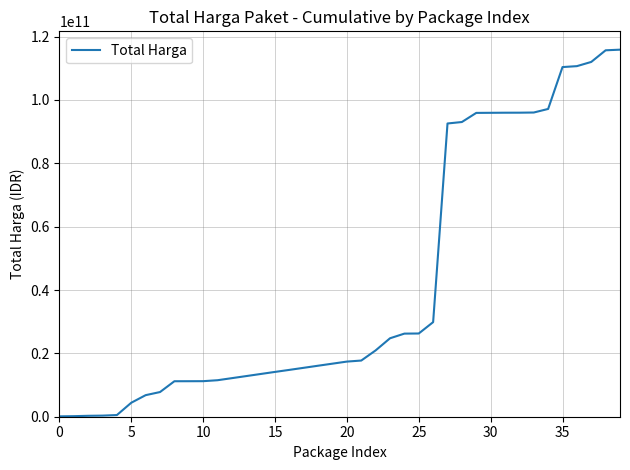

What is the greatest value displayed?

115876946772